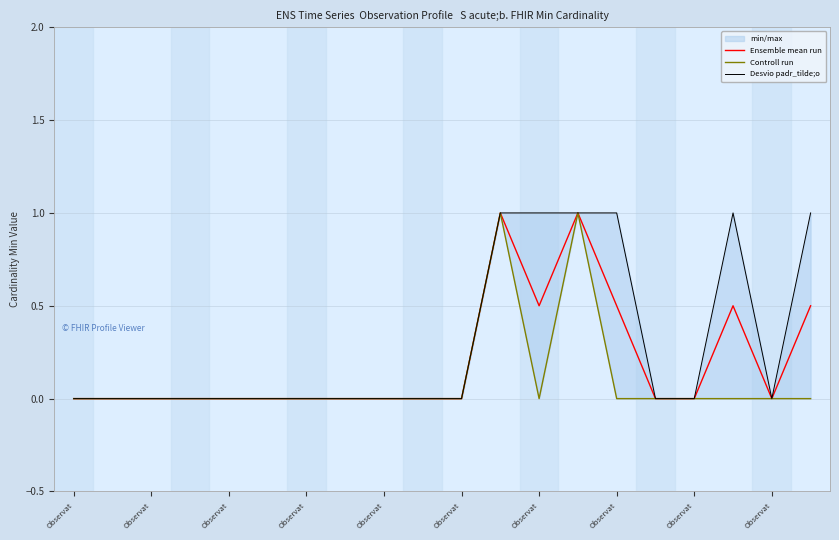

Reading left to right, list all the values displayed in this chart.

Ensemble mean run: 0.0	0.0	0.0	0.0	0.0	0.0	0.0	0.0	0.0	0.0	0.0	1.0	0.5	1.0	0.5	0.0	0.0	0.5	0.0	0.5
Controll run: 0.0	0.0	0.0	0.0	0.0	0.0	0.0	0.0	0.0	0.0	0.0	1.0	0.0	1.0	0.0	0.0	0.0	0.0	0.0	0.0
Desvio padr_tilde;o: 0.0	0.0	0.0	0.0	0.0	0.0	0.0	0.0	0.0	0.0	0.0	1.0	1.0	1.0	1.0	0.0	0.0	1.0	0.0	1.0